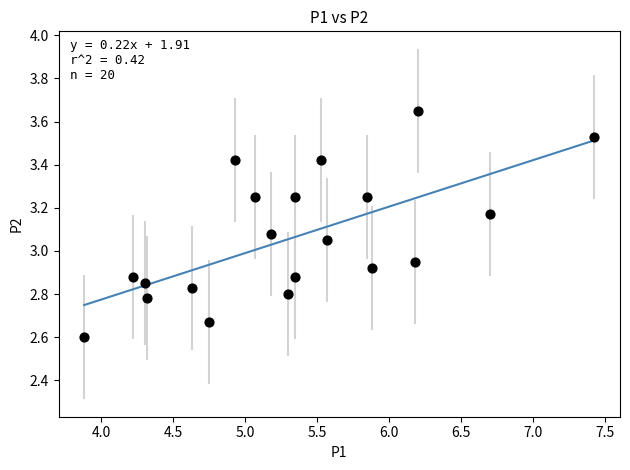

How many points are shown in the scatter plot?

20